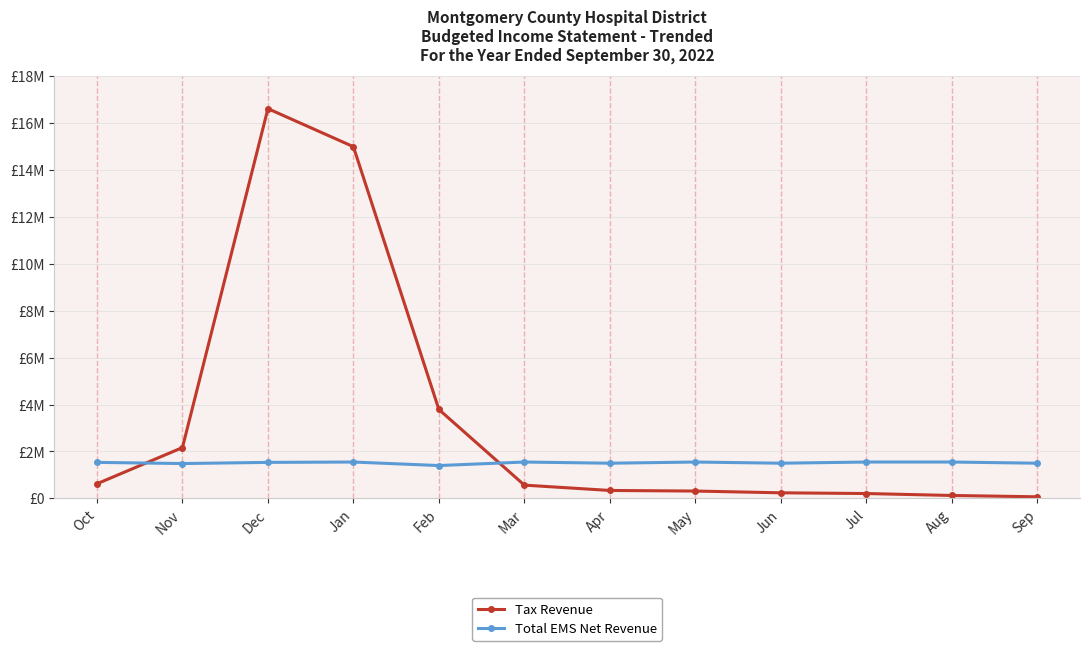

List the series in order of their overall mean, lowest first.

Total EMS Net Revenue, Tax Revenue